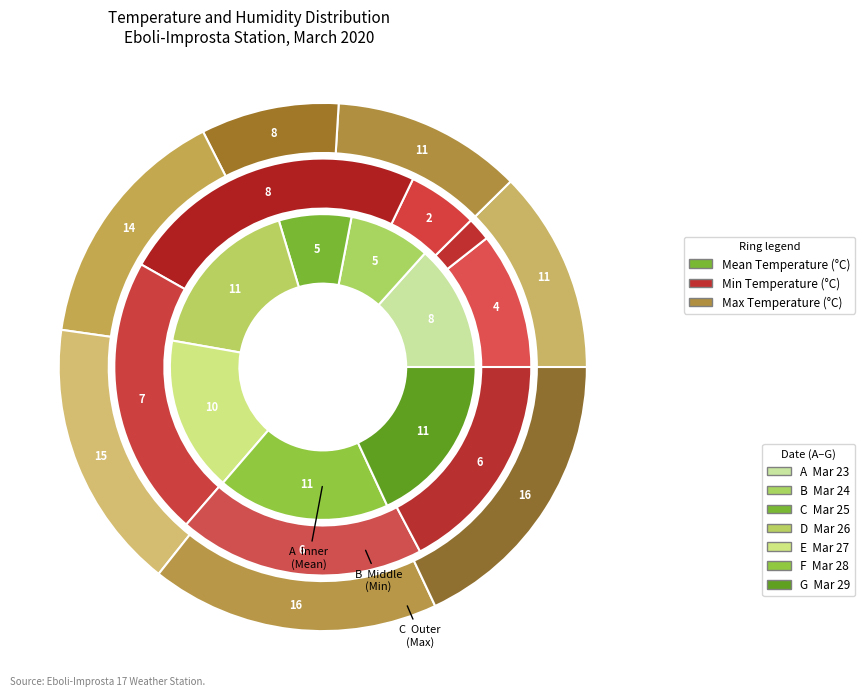

Count the number of slices in the pie.

7